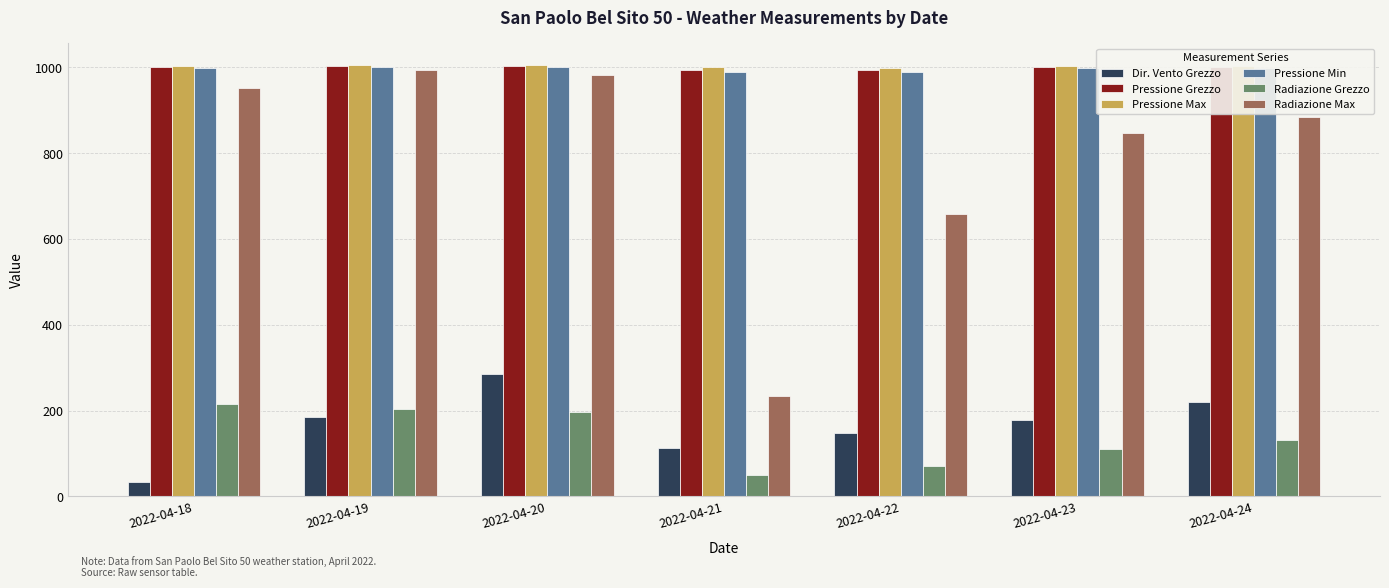

What is the average value of the Radiazione Max series?

793.1